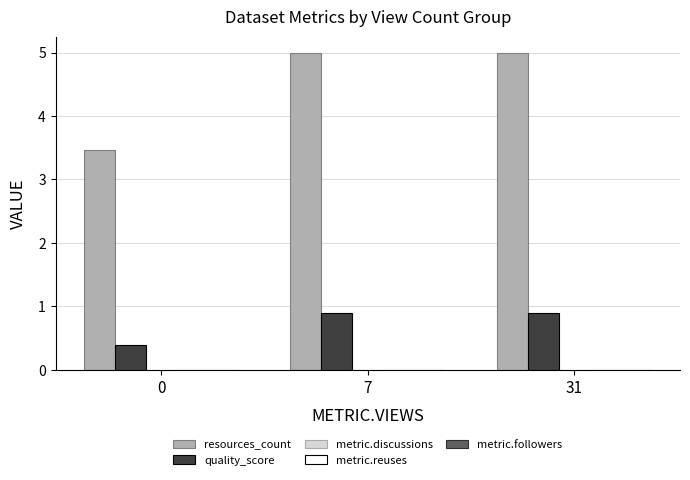

At 0, list the series in order from largest to smallest.

resources_count, quality_score